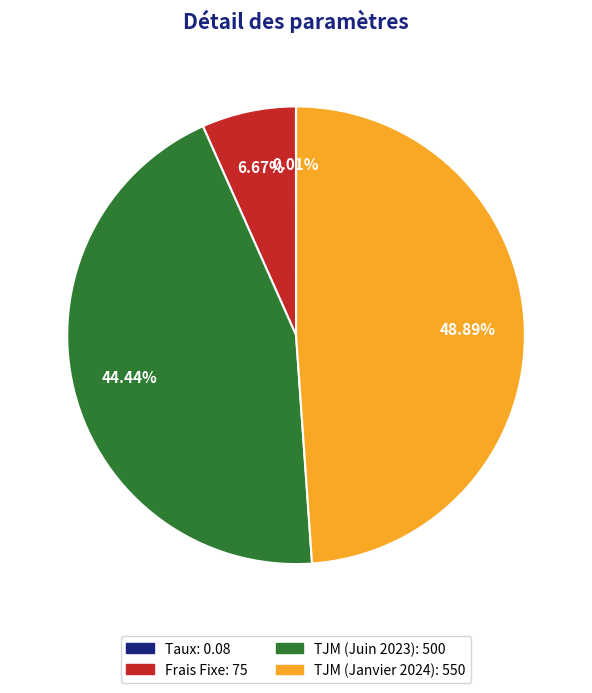

Does any single category account for the majority?

No